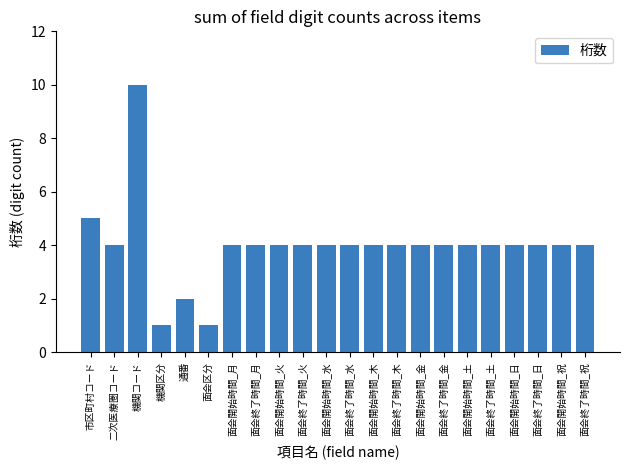

Reading left to right, list all the values displayed in this chart.

市区町村コード=5	二次医療圏コード=4	機関コード=10	機関区分=1	通番=2	面会区分=1	面会開始時間_月=4	面会終了時間_月=4	面会開始時間_火=4	面会終了時間_火=4	面会開始時間_水=4	面会終了時間_水=4	面会開始時間_木=4	面会終了時間_木=4	面会開始時間_金=4	面会終了時間_金=4	面会開始時間_土=4	面会終了時間_土=4	面会開始時間_日=4	面会終了時間_日=4	面会開始時間_祝=4	面会終了時間_祝=4